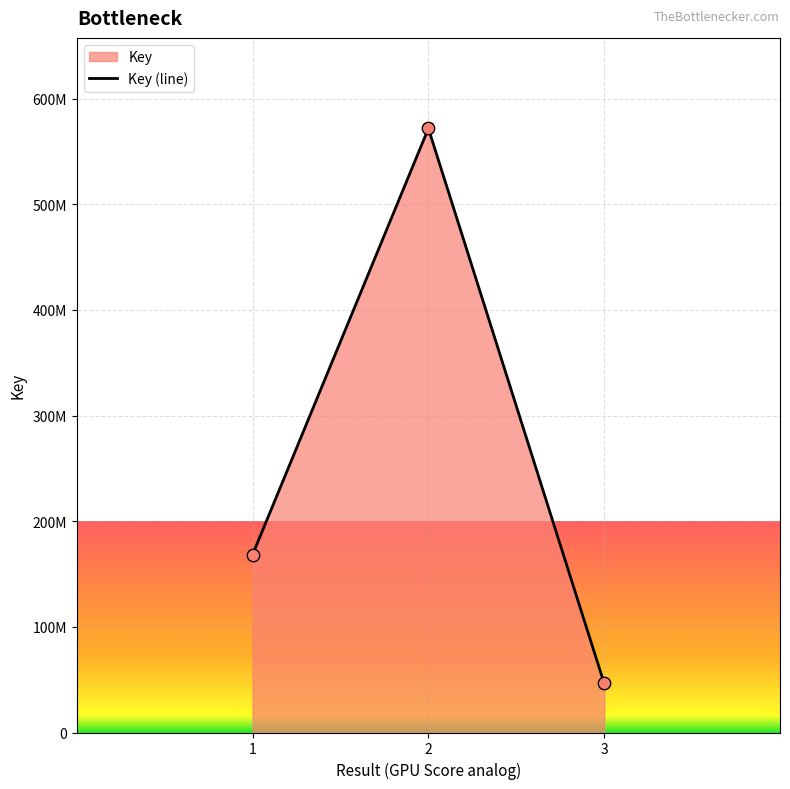

Between 3 and 2, which is larger?

2